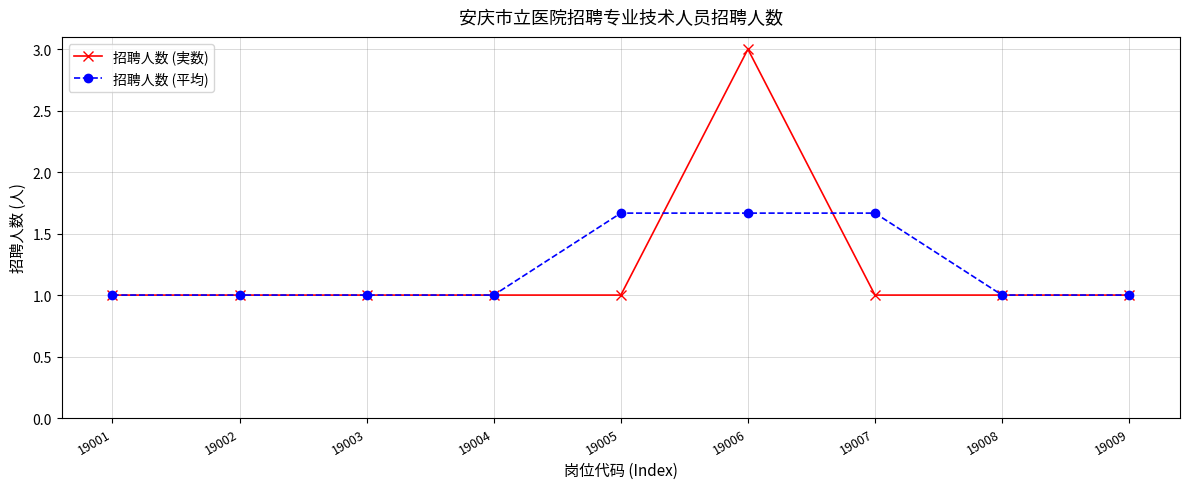

What is the value of the 招聘人数 (実数) point at the 4th from the left?

1.0